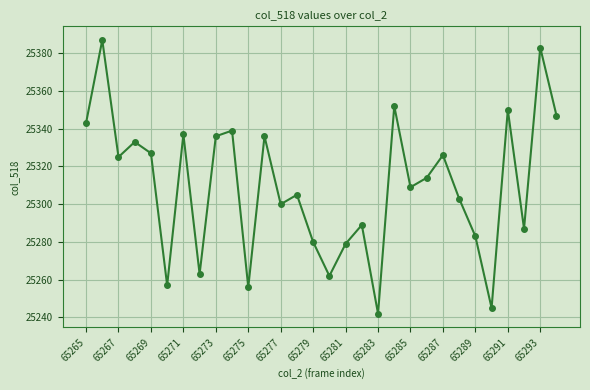

Does the chart have visible grid lines?

Yes